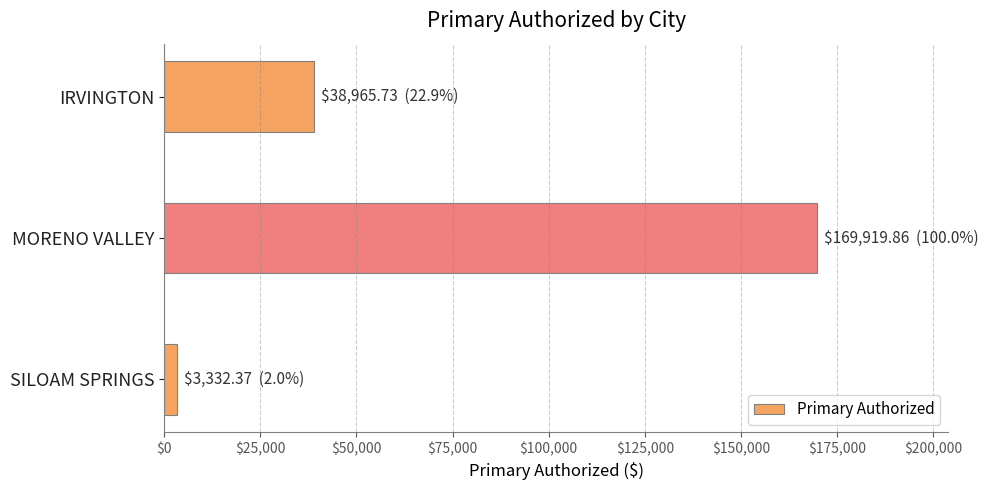

What is the average value?

70739.3